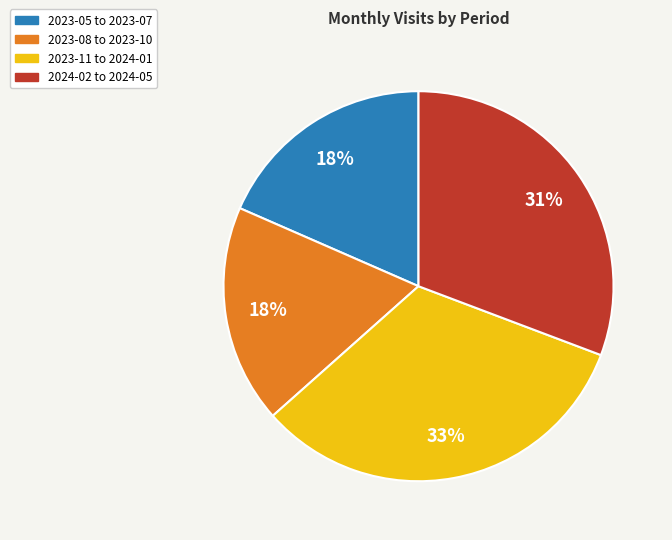

How many segments does this pie chart have?

4